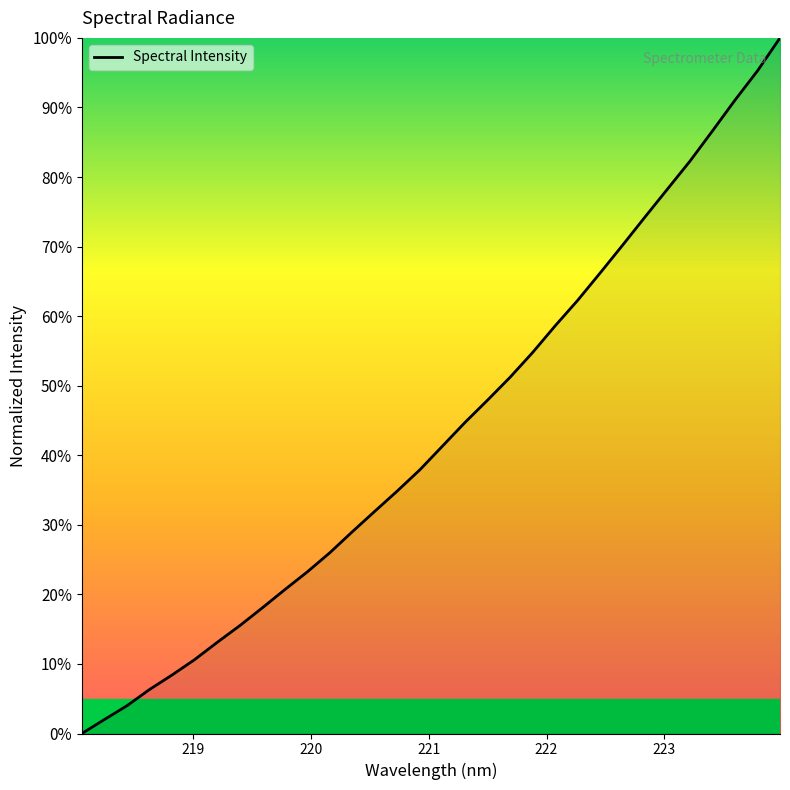

What is the difference between the maximum and minimum values?

100.0